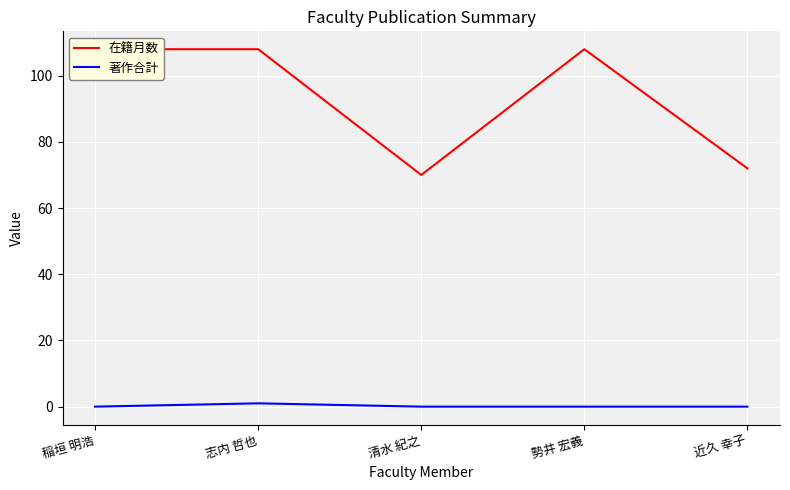

What is the maximum value shown in the chart?

108